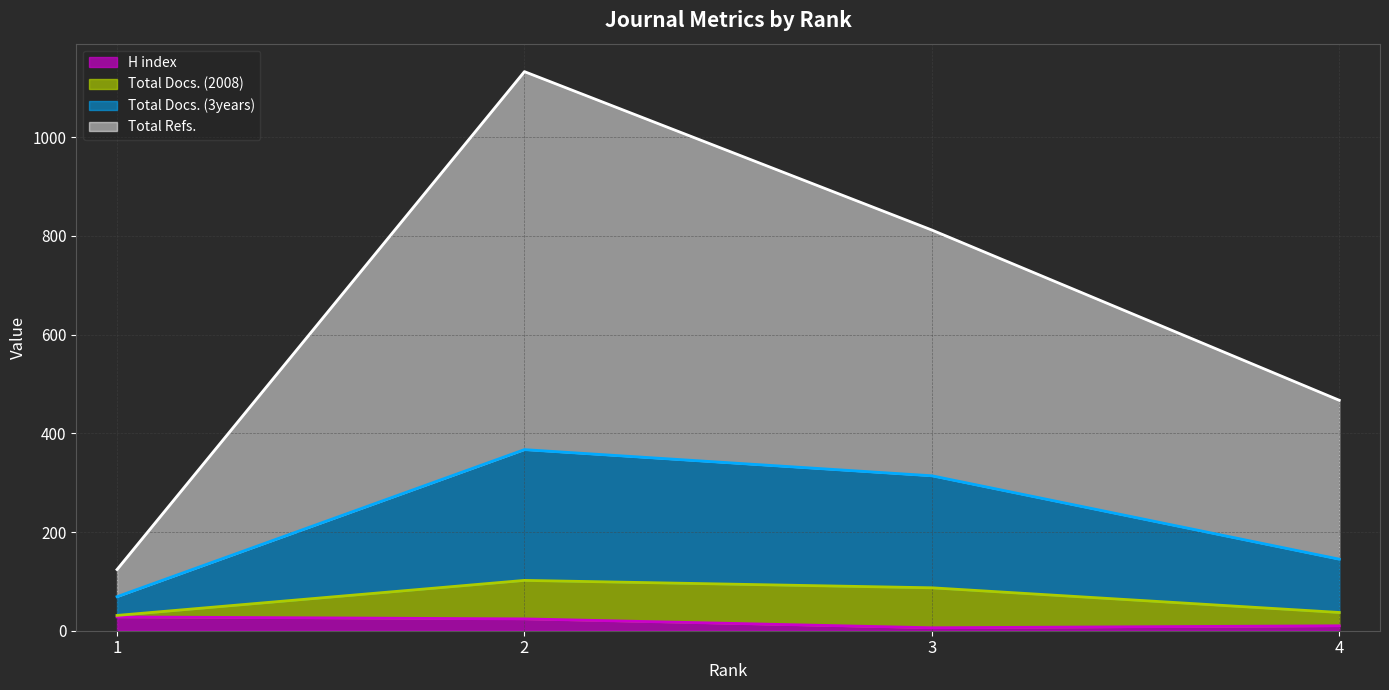

Which category has the lowest value across all series?

3